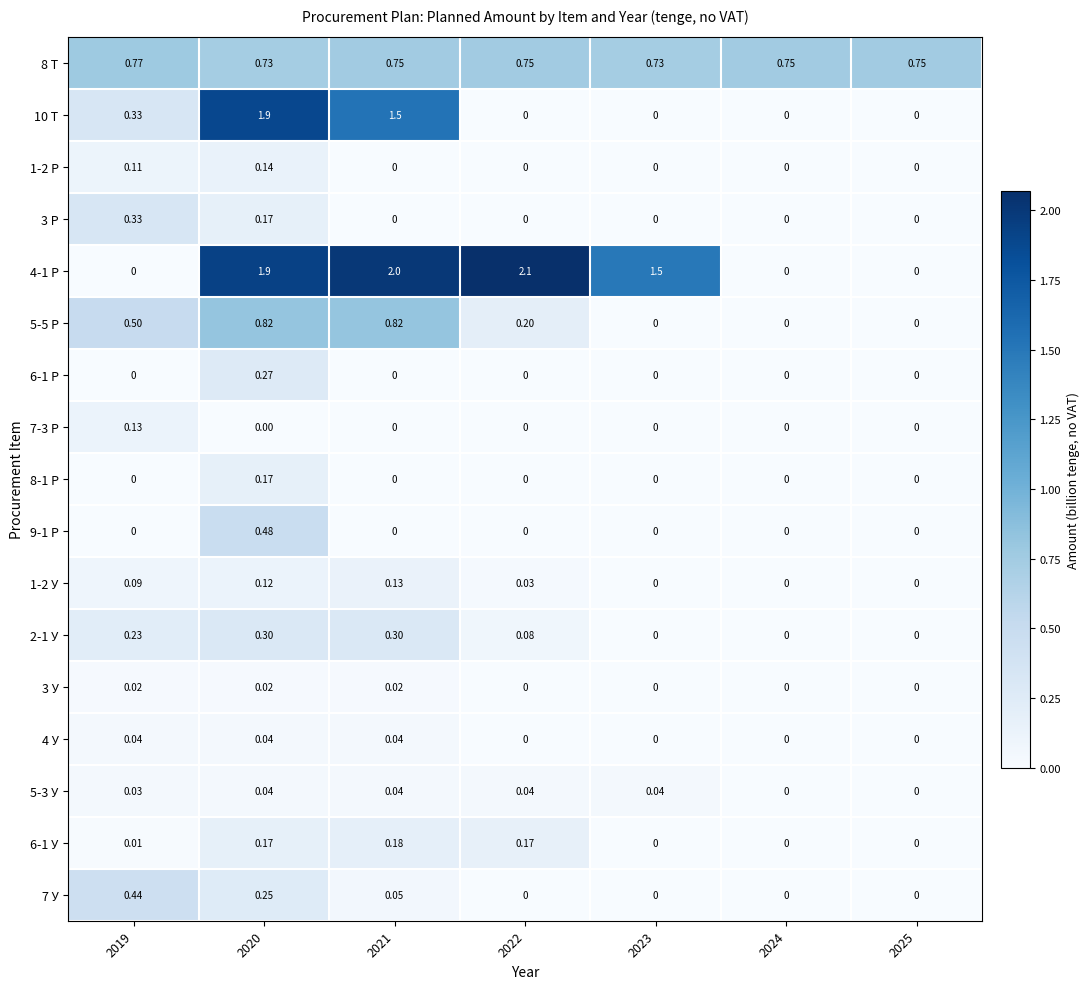

Is the value of 6-1 У at 2019 greater than the value of 4-1 Р at 2022?

No